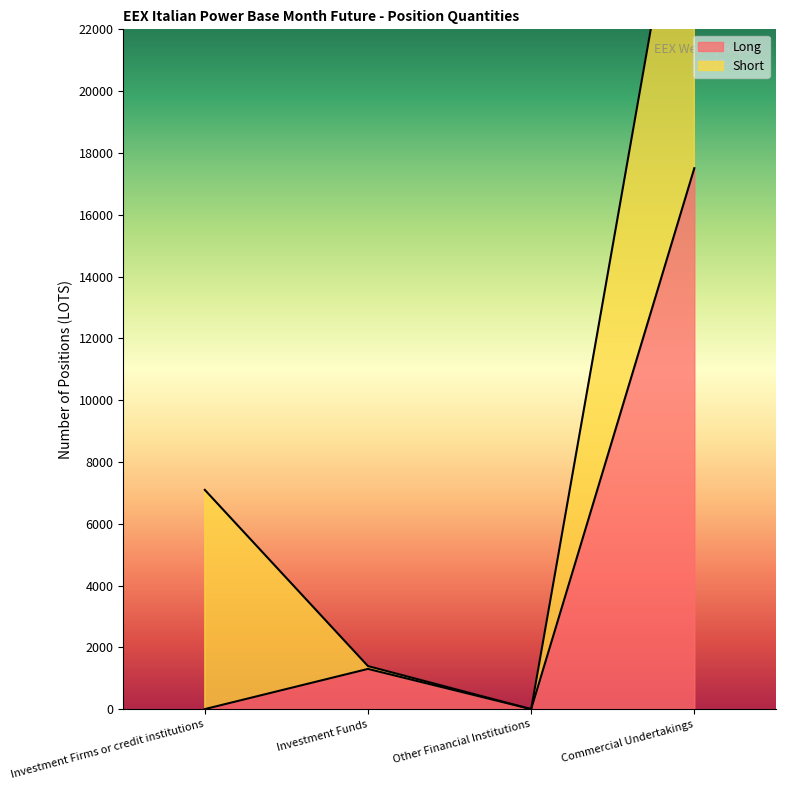

Where is the first local maximum?

Investment Funds